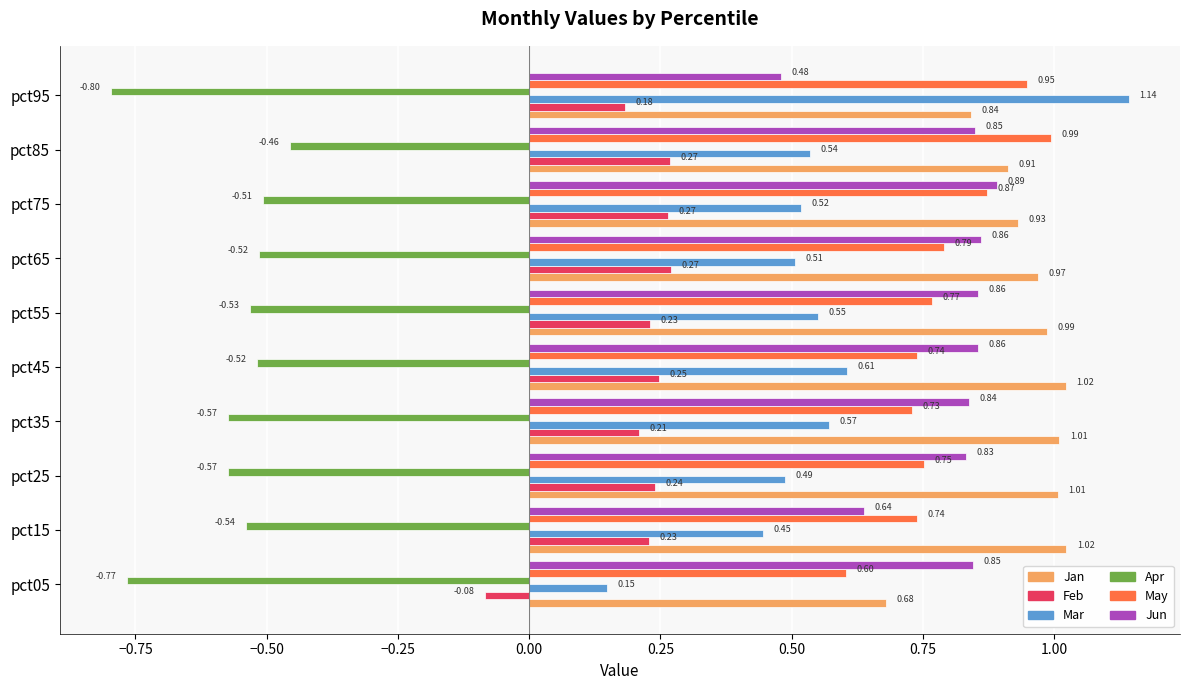

Which series changed the most between pct45 and pct55?

Mar